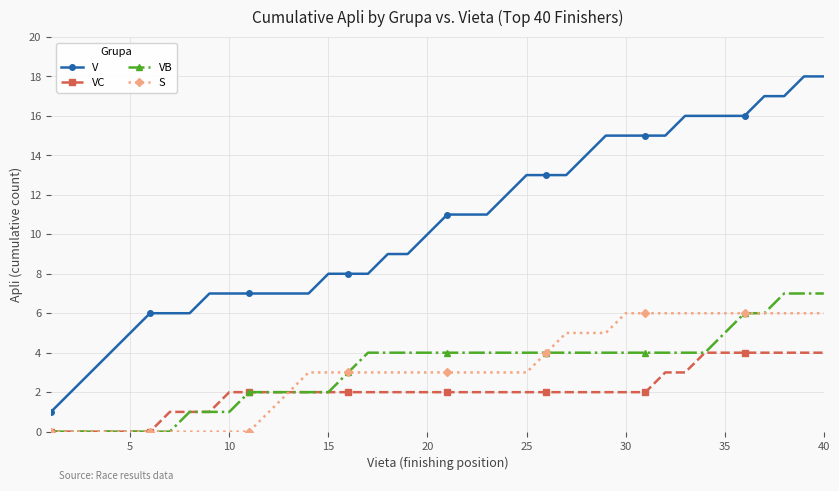

Which series has the widest spread of values?

V